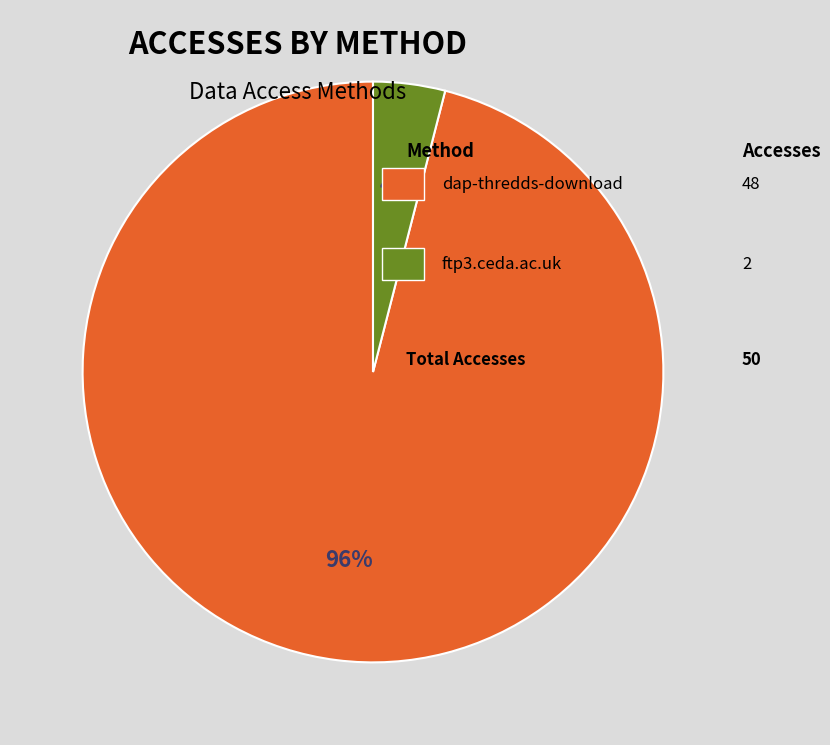

To the nearest percent, what is the average slice percentage?

50%